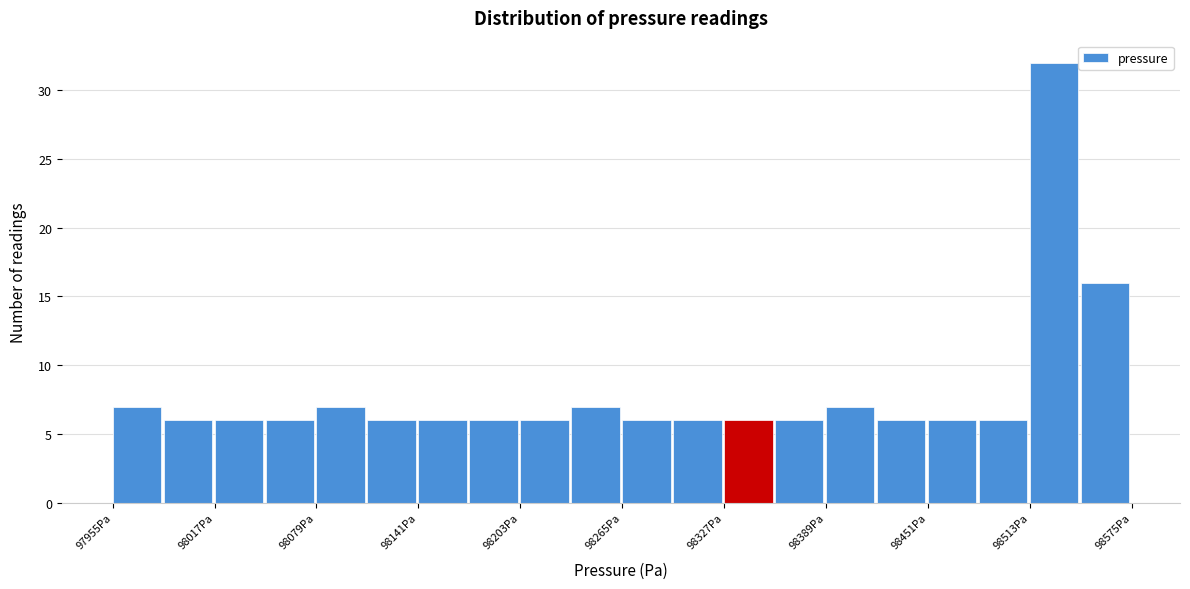

Around what value on the x-axis is the tallest bar? Give the approximate position of its centre, as read against the axis.

98530